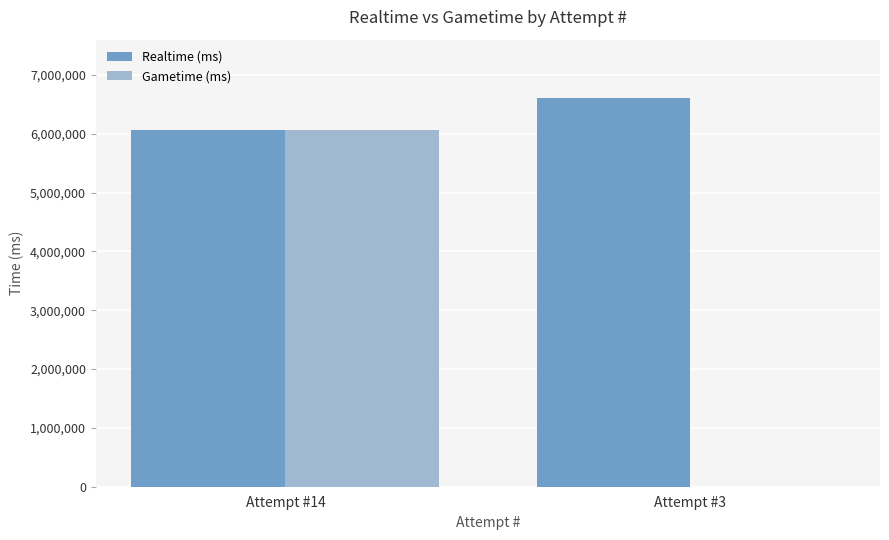

At which label is Realtime (ms) closest to 6332558?

Attempt #14